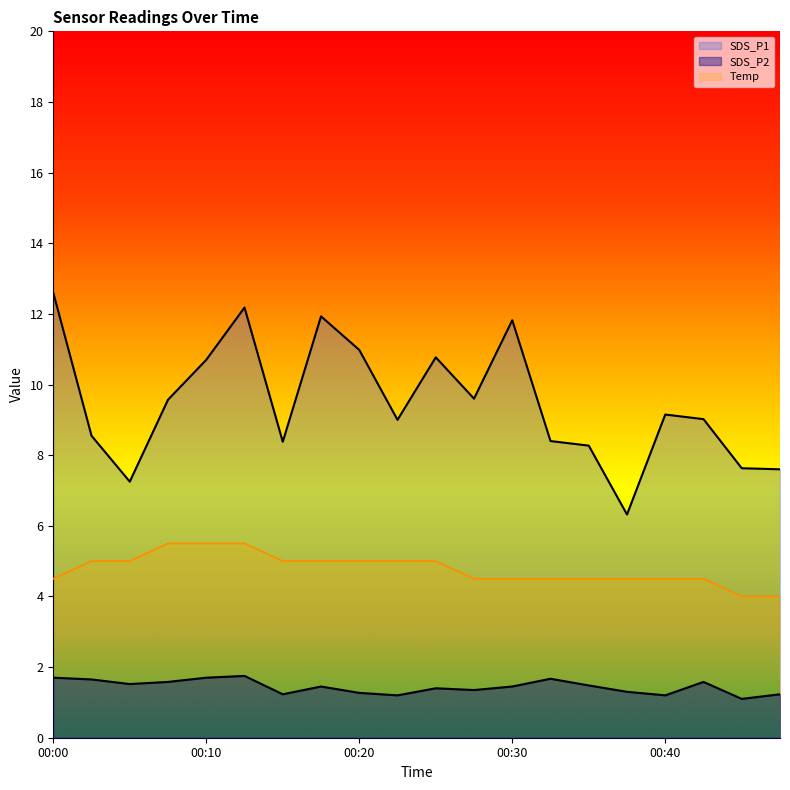

What is the spread (max minus min) of values at 00:13?

10.4